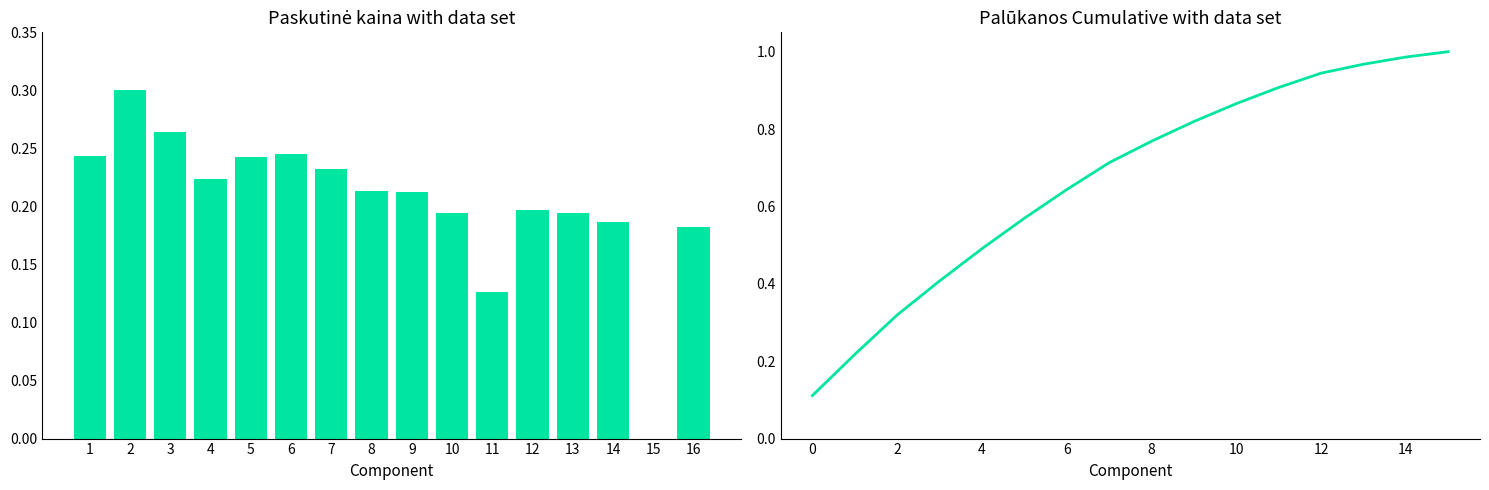

What is the spread (max minus min) of values at 12?

0.7